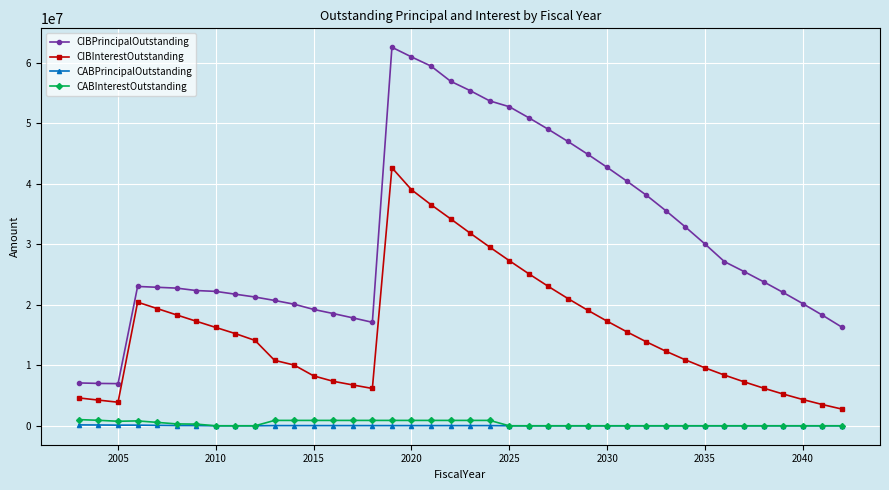

In CIBPrincipalOutstanding, how many points are lower than both neighbors (excluding endpoints)?

2